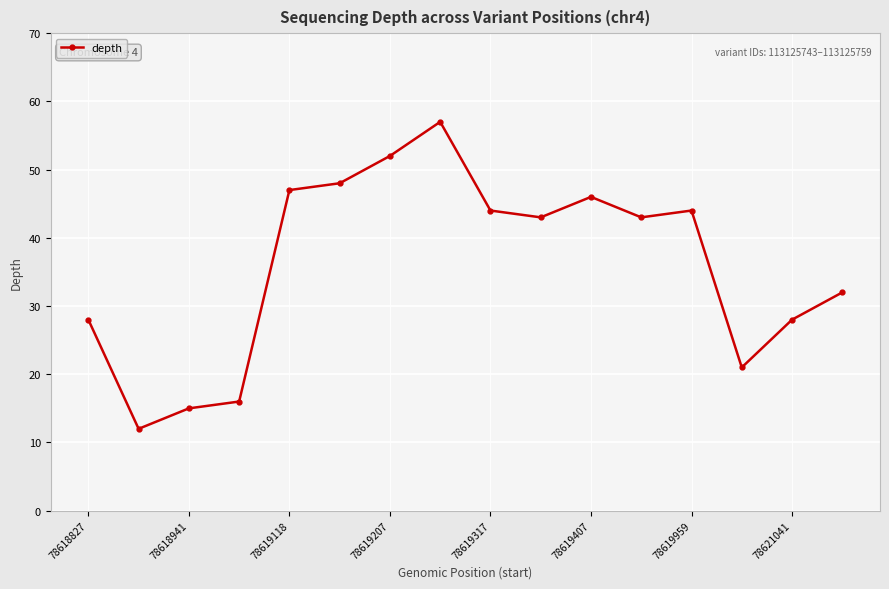

How many distinct data groups are displayed?

1